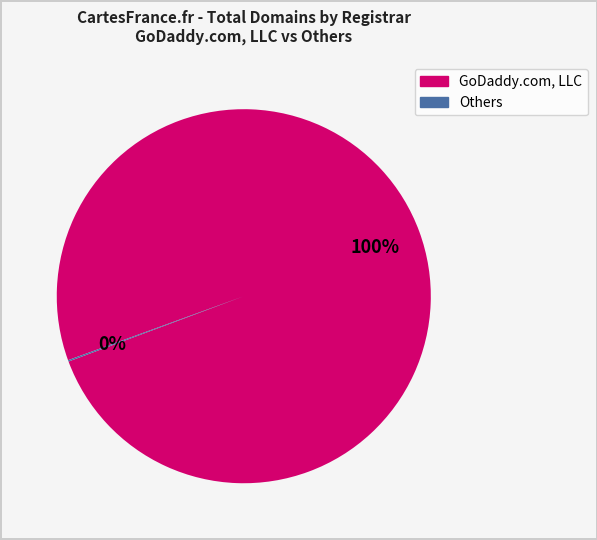

Does any single category account for the majority?

Yes